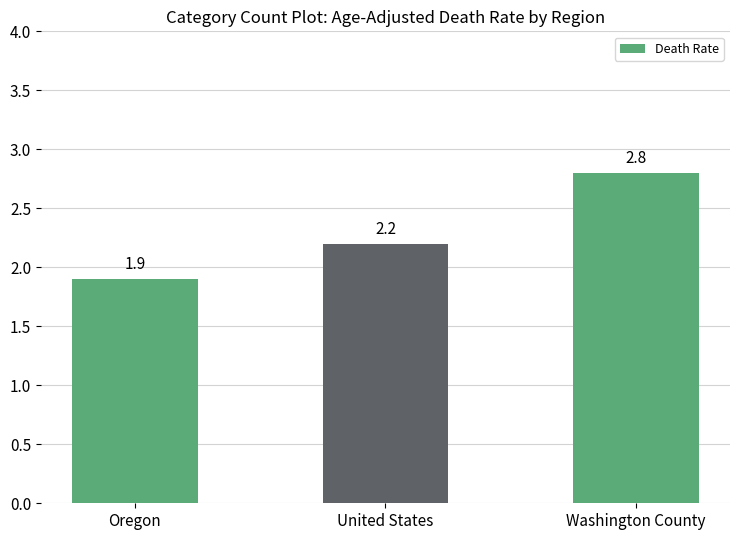

What value does the data have at United States?

2.2